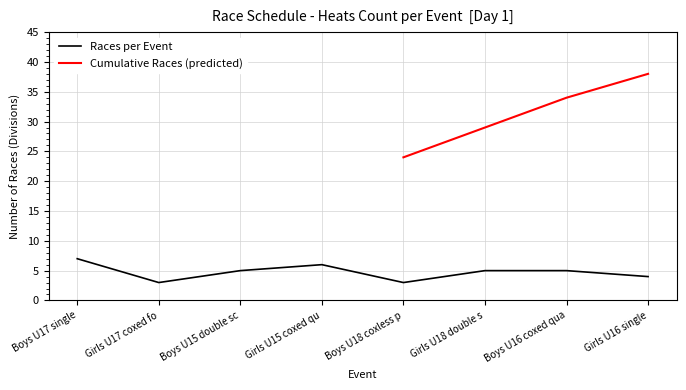

What is the difference between the second highest and minimum values?

3